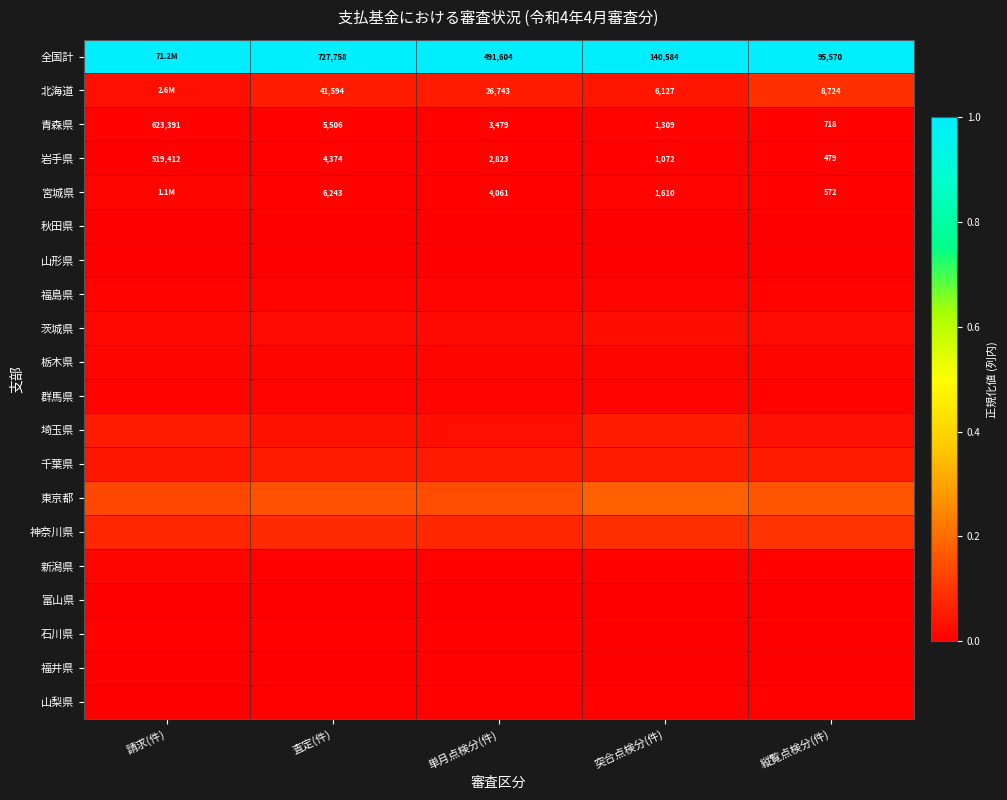

Is the value of 群馬県 at 突合点検分(件) greater than the value of 千葉県 at 突合点検分(件)?

No